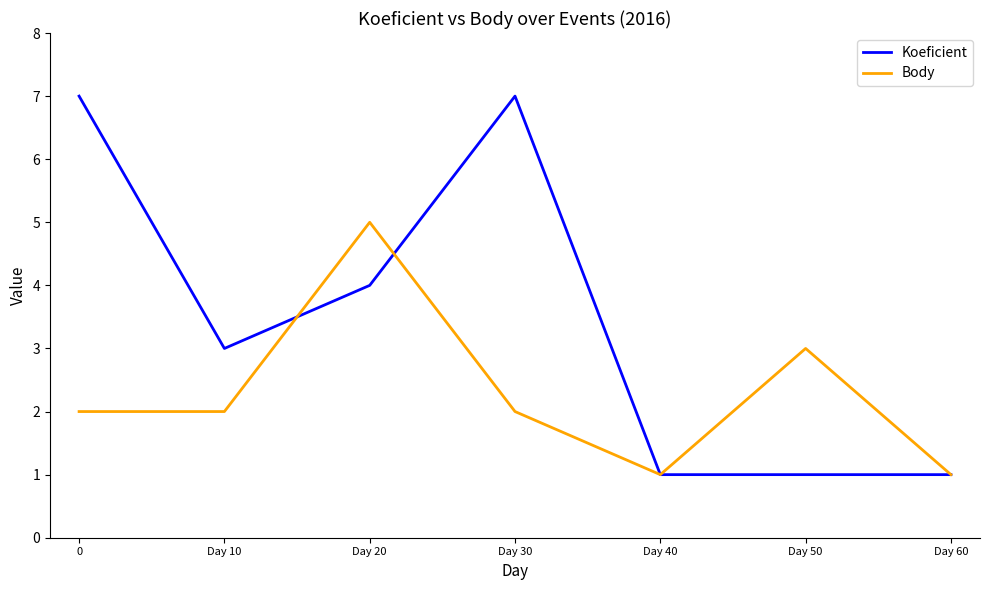

List the series in order of their overall mean, lowest first.

Body, Koeficient